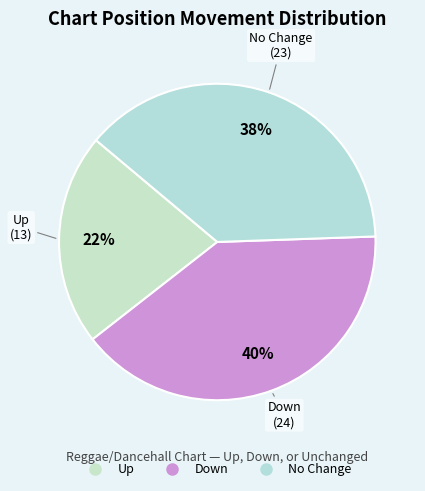

Which category has the smallest portion of the pie?

up